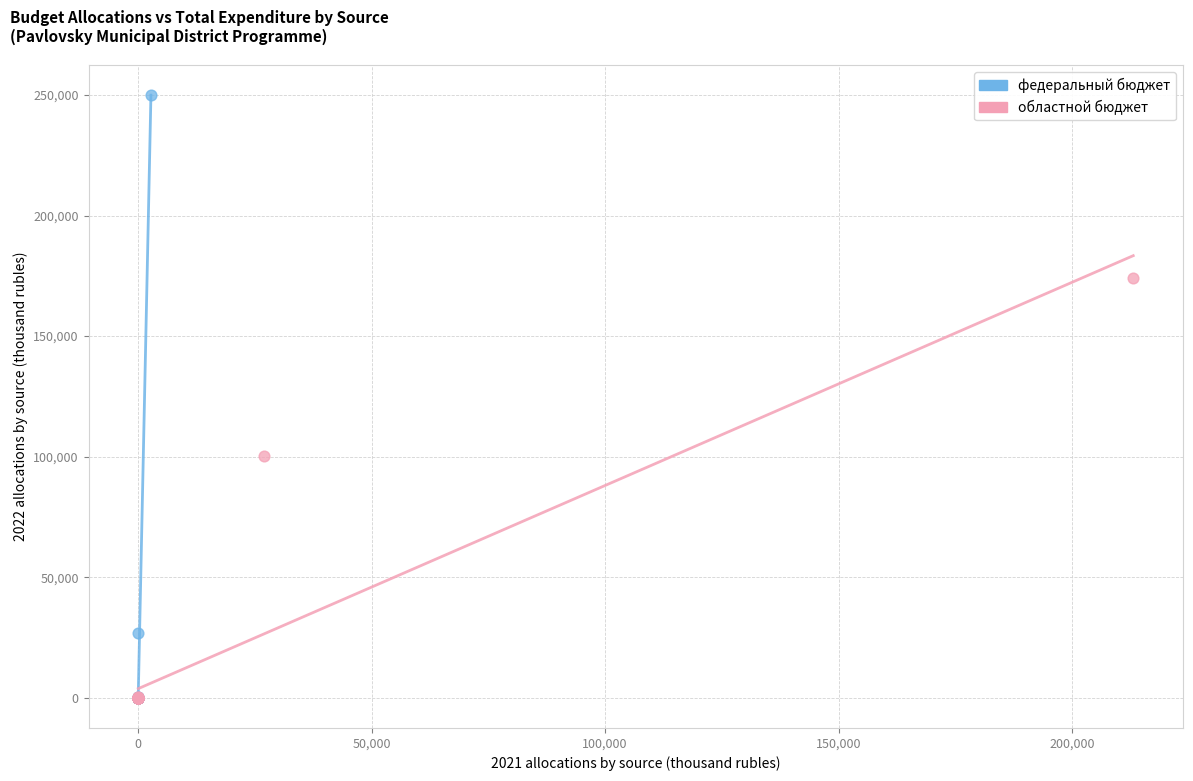

Which series contains the highest Y value?

федеральный бюджет